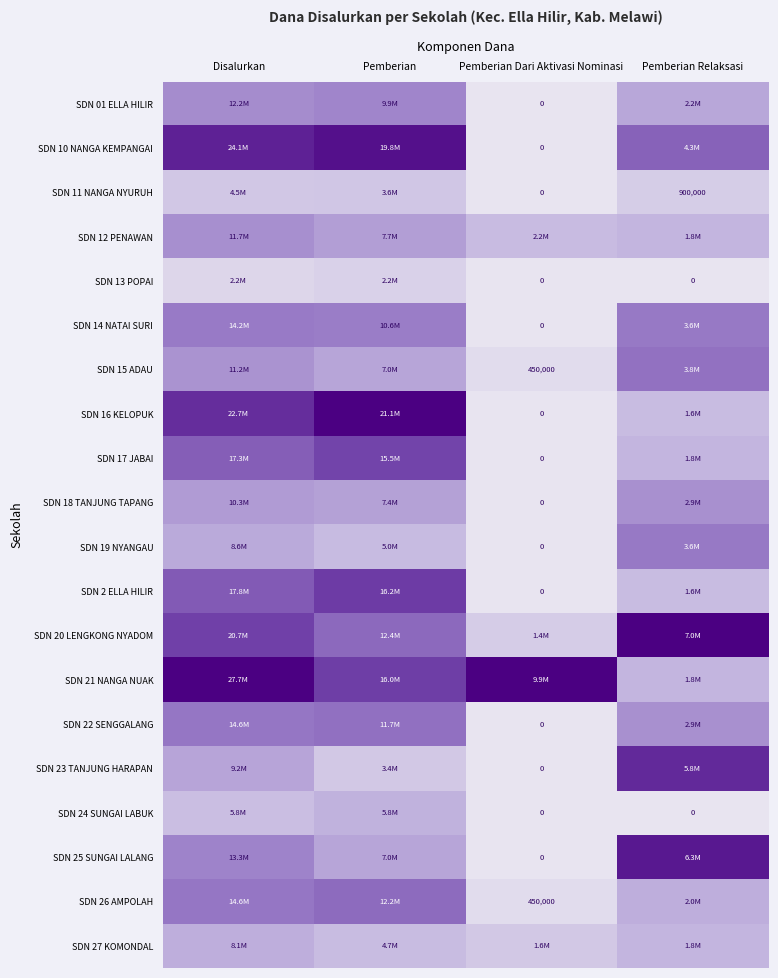

True or false: SDN 01 ELLA HILIR has a value of 0.2 at Pemberian.

False